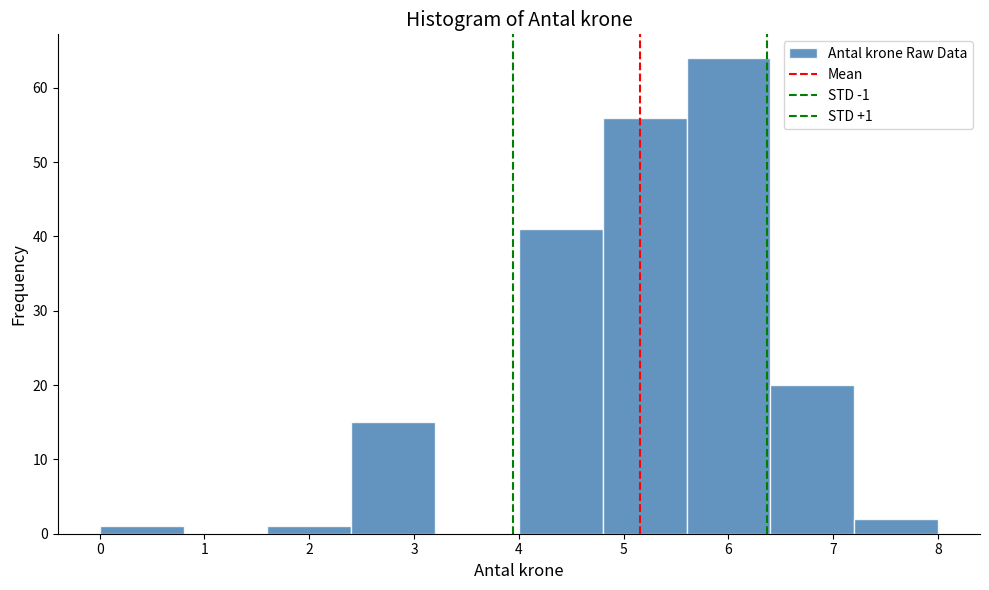

Which range on the x-axis has the tallest bar?

5.6 to 6.4